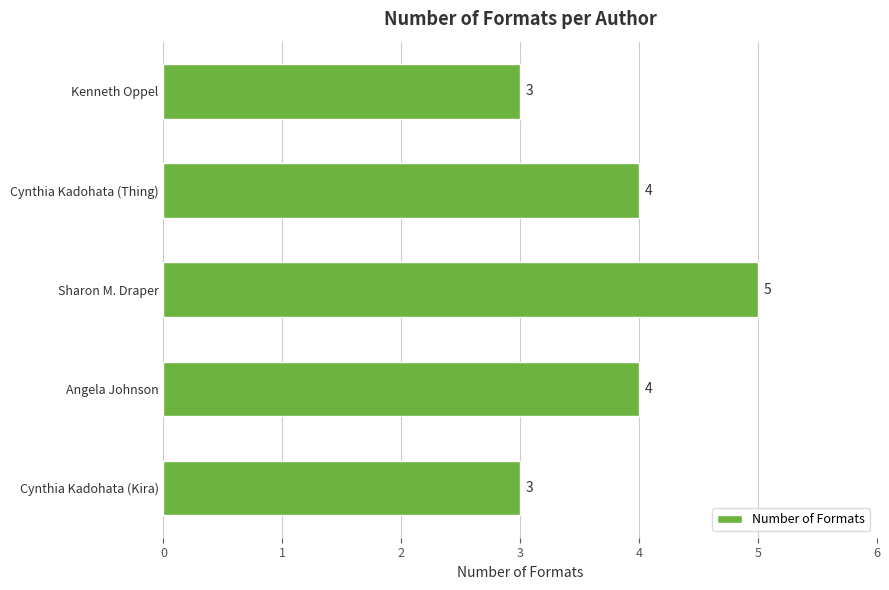

What position from the top is Angela Johnson?

4